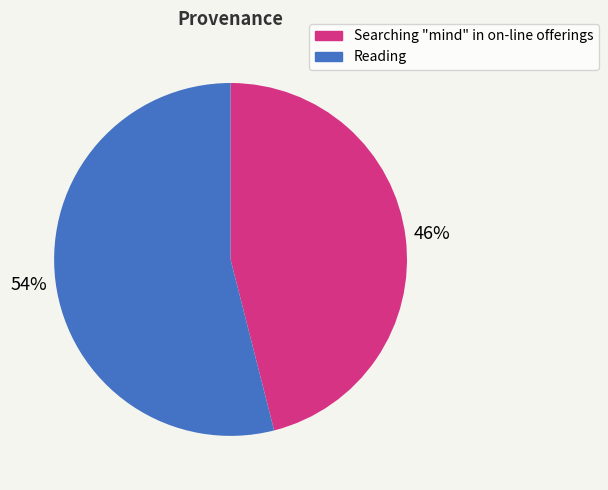

To the nearest percent, what is the combined percentage of Searching "mind" in on-line offerings and Reading?

100%